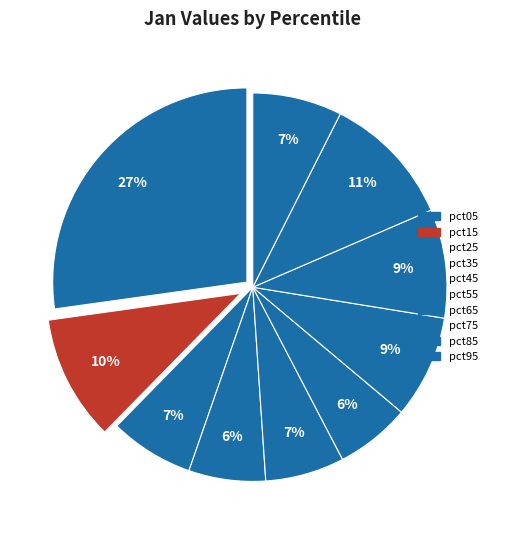

Between pct95 and pct75, which is larger?

pct75